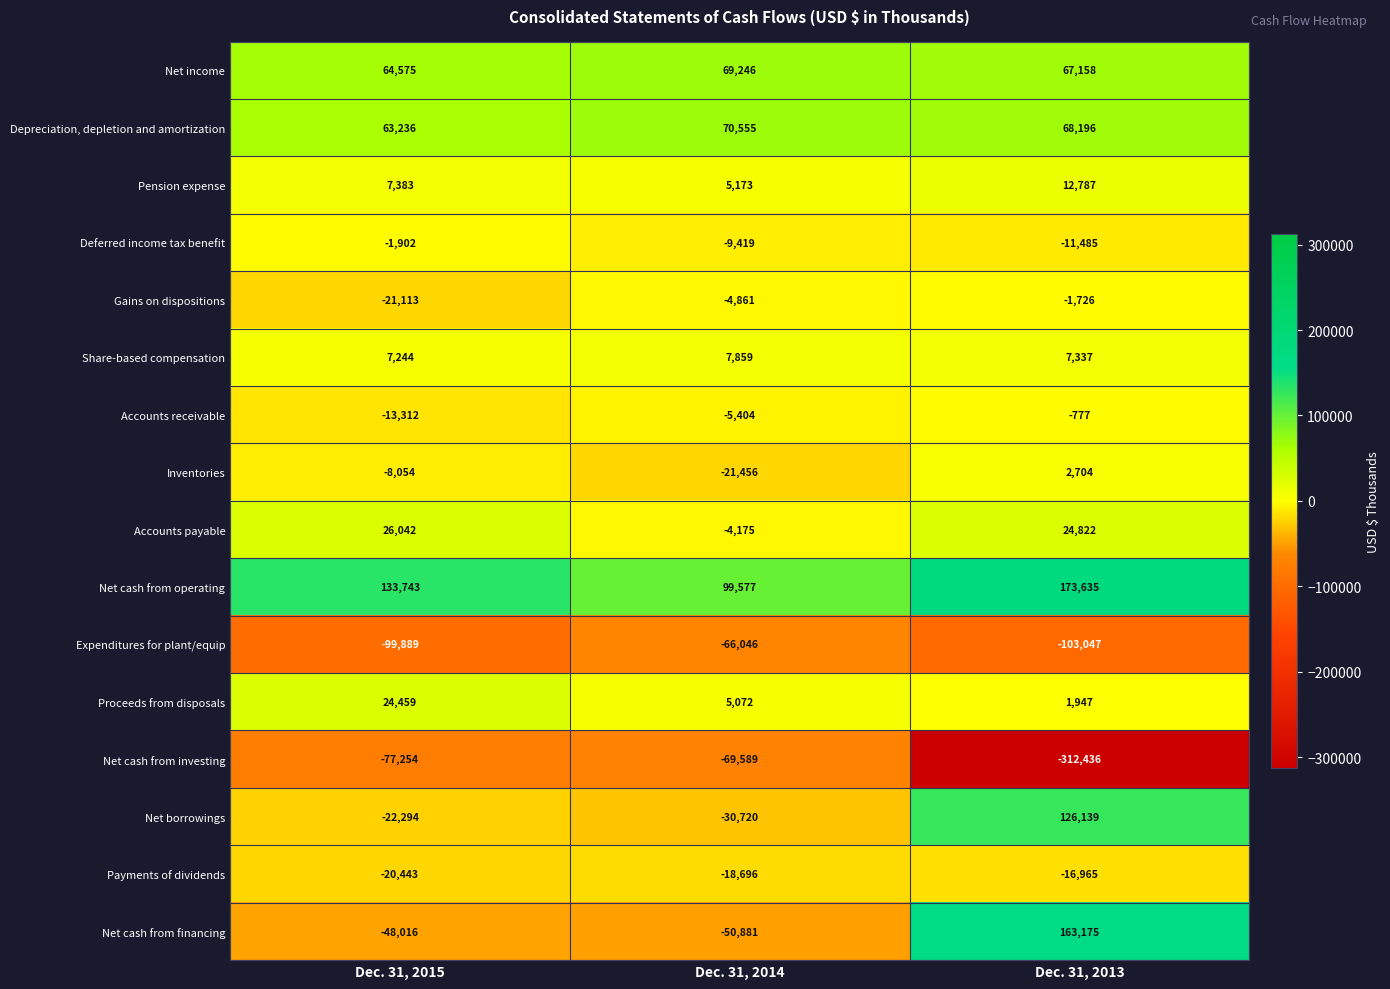

Rank the series by their maximum value, from highest to lowest.

Net cash from operating, Net cash from financing, Net borrowings, Depreciation, depletion and amortization, Net income, Accounts payable, Proceeds from disposals, Pension expense, Share-based compensation, Inventories, Accounts receivable, Gains on dispositions, Deferred income tax benefit, Payments of dividends, Expenditures for plant/equip, Net cash from investing